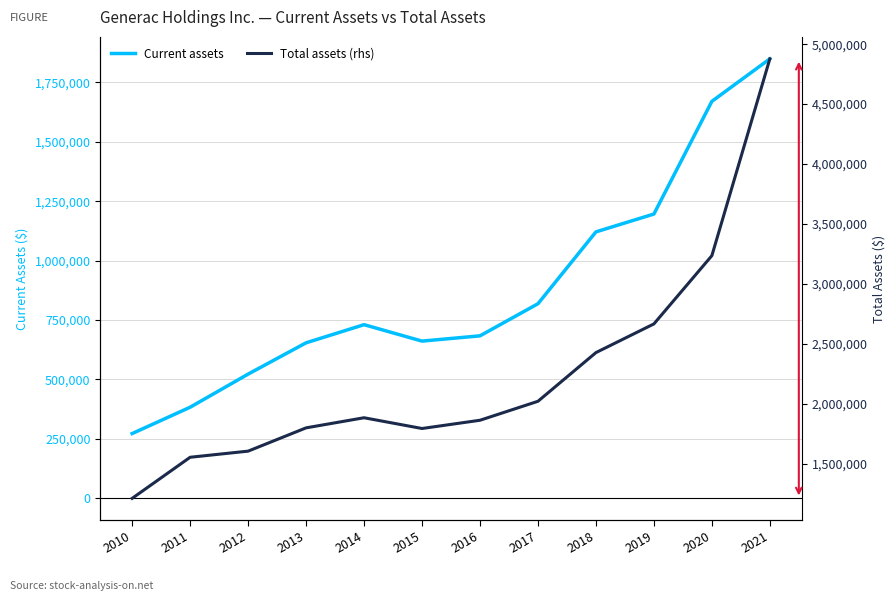

What is the value of the Total assets (rhs) point at the 10th from the left?

2665669